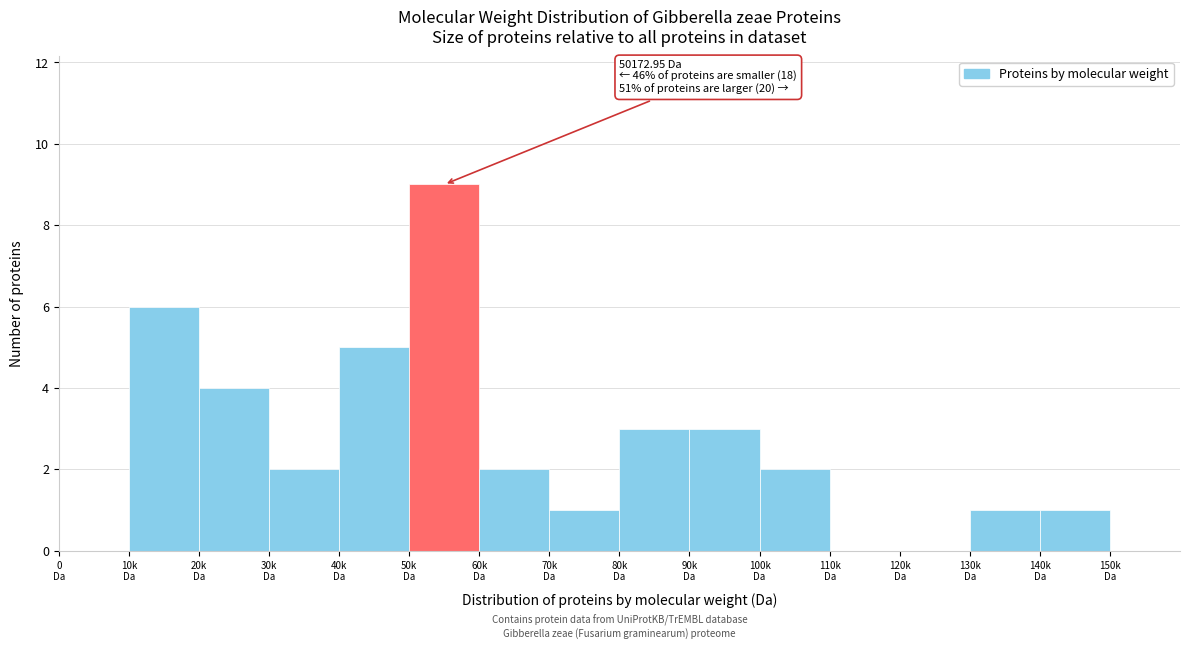

What is the greatest value displayed?

9